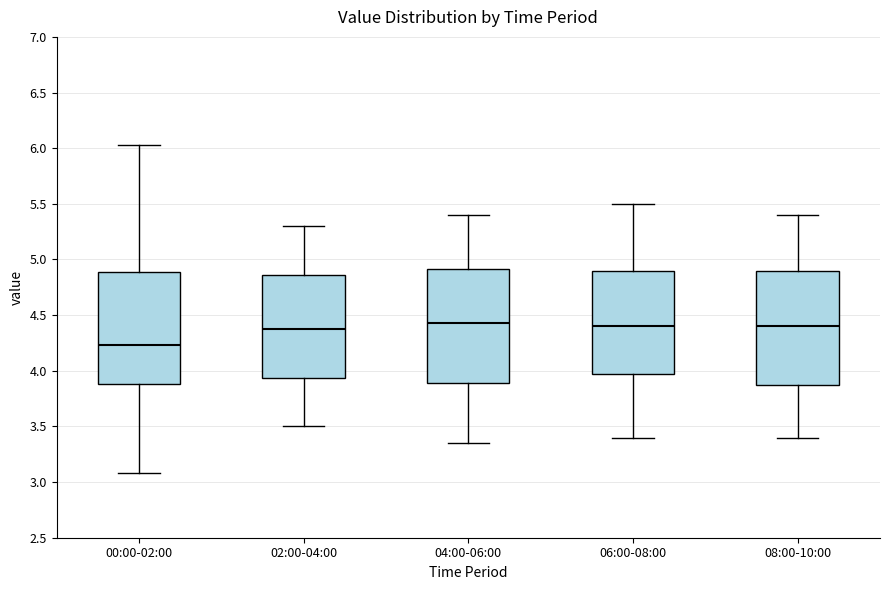

Reading left to right, read every box against the y-axis: the position of its median line, the range the box covers, and the ends of its whiskers. The values are not printed on the chart, so give them approximately, as read against the axis.

00:00-02:00: median 4.25, box 3.90 to 4.90, whiskers 3.10 to 6.05
02:00-04:00: median 4.40, box 3.95 to 4.85, whiskers 3.50 to 5.30
04:00-06:00: median 4.45, box 3.90 to 4.90, whiskers 3.35 to 5.40
06:00-08:00: median 4.40, box 4.00 to 4.90, whiskers 3.40 to 5.50
08:00-10:00: median 4.40, box 3.90 to 4.90, whiskers 3.40 to 5.40